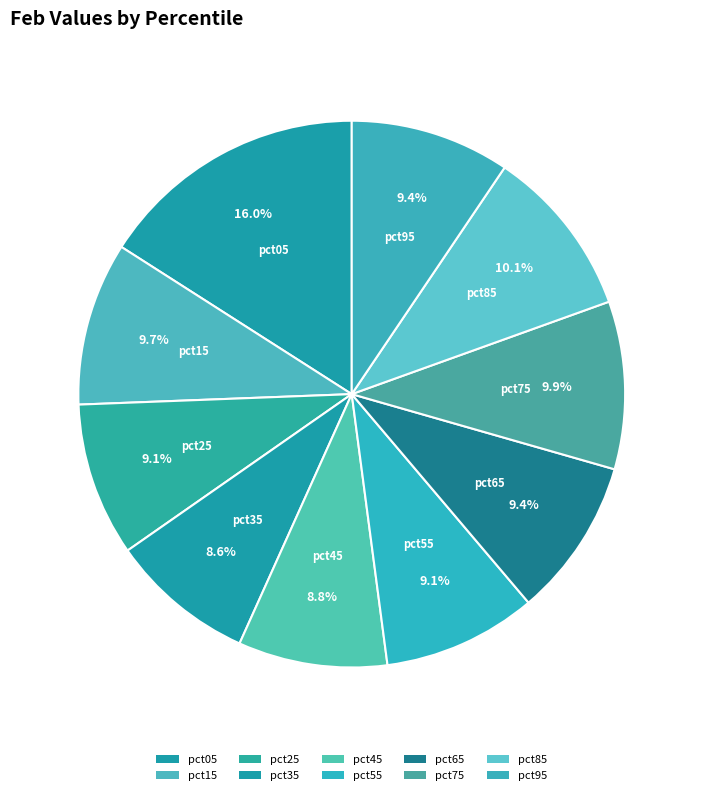

How many segments does this pie chart have?

10